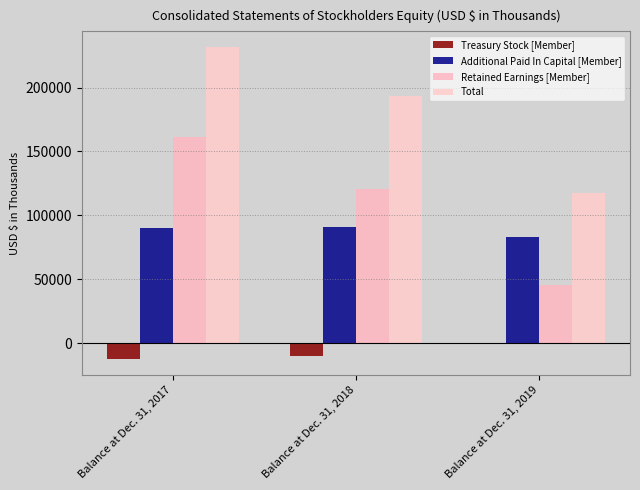

What is the smallest value displayed?

-12555